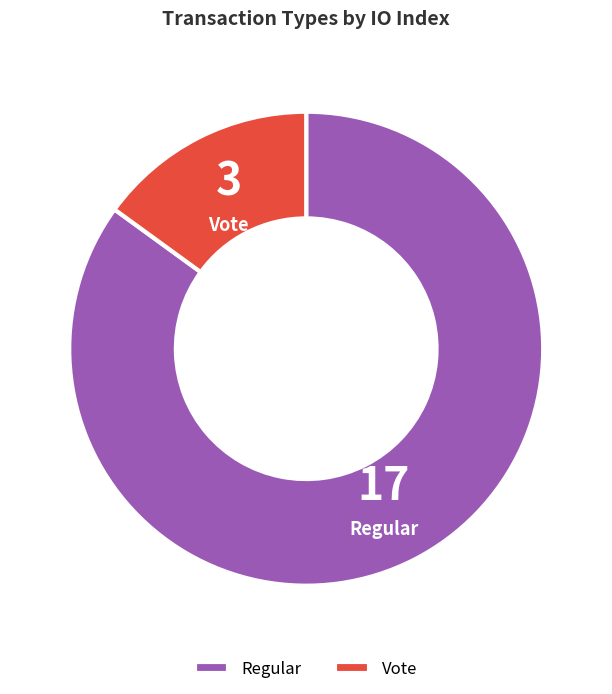

The Vote slice represents 2% of the pie. True or false?

False